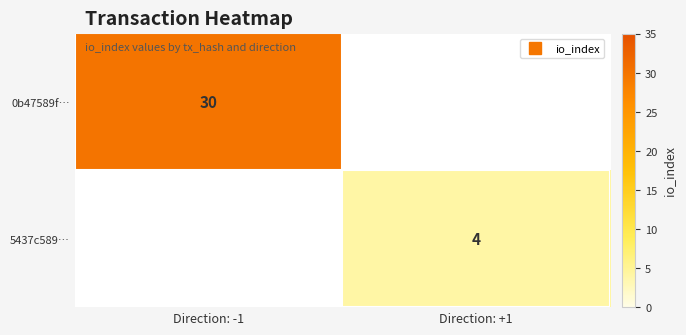

At which label does 5437c589… reach its minimum?

Direction: -1